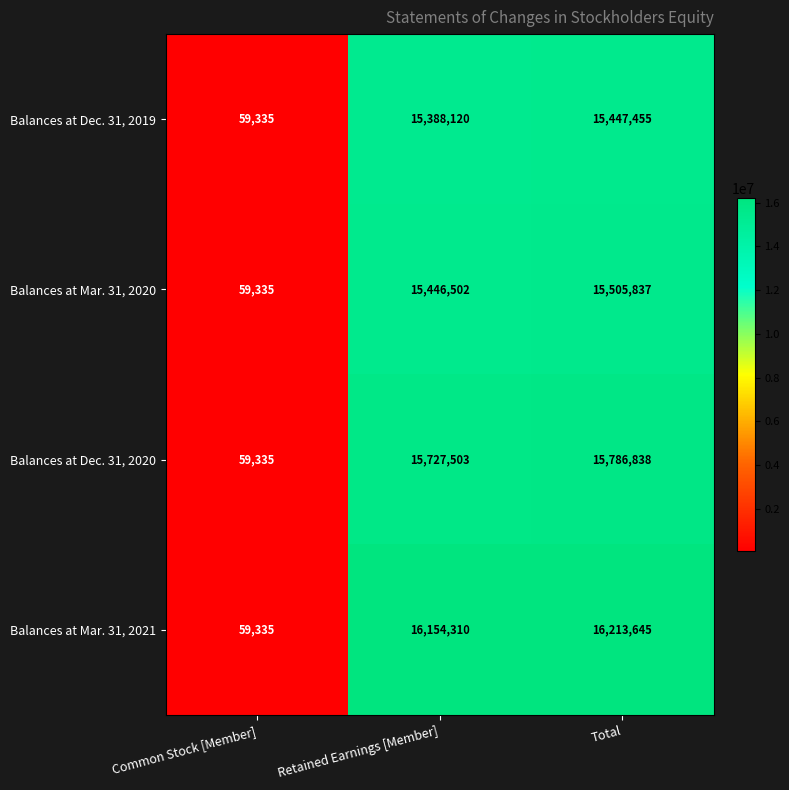

Is it true that Balances at Mar. 31, 2021 equals 16154310 at Retained Earnings [Member]?

True